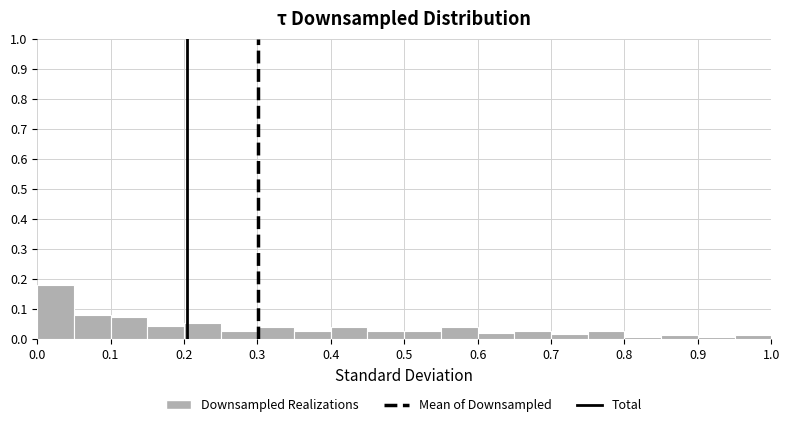

How tall is the bar that spans 0.85 to 0.90 on the x-axis? The values are not printed on the chart, so give them approximately, as read against the axis.

0.01